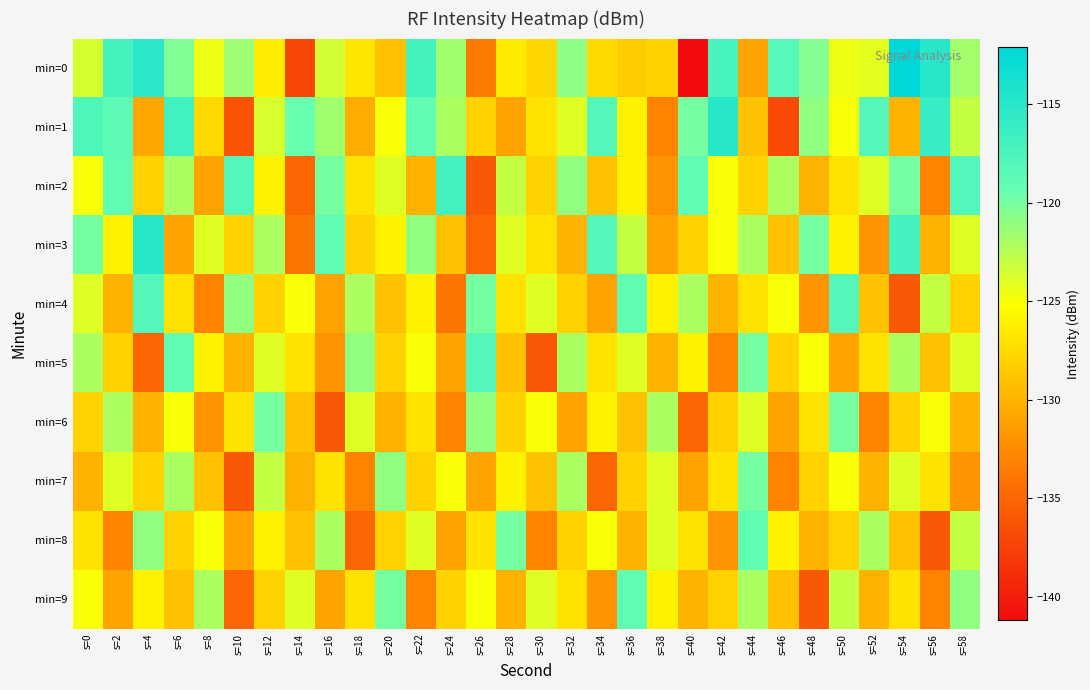

Reading left to right, transcribe all the data shown in this chart.

min=0: s=0=-123.6	s=2=-117.1	s=4=-115.2	s=6=-120.4	s=8=-124.6	s=10=-121.5	s=12=-126.4	s=14=-137.2	s=16=-123.5	s=18=-126.8	s=20=-129.0	s=22=-117.1	s=24=-121.6	s=26=-133.7	s=28=-126.4	s=30=-127.8	s=32=-120.9	s=34=-127.6	s=36=-128.4	s=38=-128.0	s=40=-141.2	s=42=-117.2	s=44=-131.0	s=46=-118.4	s=48=-120.6	s=50=-124.5	s=52=-124.2	s=54=-112.1	s=56=-114.9	s=58=-121.7
min=1: s=0=-117.8	s=2=-118.8	s=4=-130.7	s=6=-116.8	s=8=-127.6	s=10=-136.3	s=12=-123.7	s=14=-119.5	s=16=-121.6	s=18=-130.4	s=20=-125.0	s=22=-119.0	s=24=-122.0	s=26=-128.0	s=28=-131.0	s=30=-127.0	s=32=-124.0	s=34=-118.0	s=36=-126.0	s=38=-133.0	s=40=-120.0	s=42=-115.0	s=44=-129.0	s=46=-137.0	s=48=-121.0	s=50=-125.0	s=52=-118.0	s=54=-130.0	s=56=-116.0	s=58=-123.0
min=2: s=0=-125.0	s=2=-119.0	s=4=-128.0	s=6=-122.0	s=8=-131.0	s=10=-118.0	s=12=-126.0	s=14=-135.0	s=16=-120.0	s=18=-127.0	s=20=-124.0	s=22=-130.0	s=24=-117.0	s=26=-136.0	s=28=-123.0	s=30=-128.0	s=32=-121.0	s=34=-129.0	s=36=-126.0	s=38=-132.0	s=40=-119.0	s=42=-125.0	s=44=-128.0	s=46=-122.0	s=48=-130.0	s=50=-127.0	s=52=-124.0	s=54=-120.0	s=56=-133.0	s=58=-118.0
min=3: s=0=-120.0	s=2=-126.0	s=4=-115.0	s=6=-131.0	s=8=-124.0	s=10=-128.0	s=12=-122.0	s=14=-134.0	s=16=-119.0	s=18=-128.0	s=20=-126.0	s=22=-121.0	s=24=-129.0	s=26=-135.0	s=28=-124.0	s=30=-127.0	s=32=-130.0	s=34=-118.0	s=36=-123.0	s=38=-131.0	s=40=-128.0	s=42=-125.0	s=44=-122.0	s=46=-129.0	s=48=-120.0	s=50=-126.0	s=52=-132.0	s=54=-117.0	s=56=-130.0	s=58=-124.0
min=4: s=0=-124.0	s=2=-130.0	s=4=-118.0	s=6=-127.0	s=8=-133.0	s=10=-121.0	s=12=-128.0	s=14=-125.0	s=16=-131.0	s=18=-122.0	s=20=-129.0	s=22=-126.0	s=24=-134.0	s=26=-120.0	s=28=-127.0	s=30=-124.0	s=32=-128.0	s=34=-131.0	s=36=-119.0	s=38=-126.0	s=40=-122.0	s=42=-130.0	s=44=-127.0	s=46=-125.0	s=48=-132.0	s=50=-118.0	s=52=-129.0	s=54=-136.0	s=56=-123.0	s=58=-128.0
min=5: s=0=-122.0	s=2=-128.0	s=4=-135.0	s=6=-119.0	s=8=-126.0	s=10=-130.0	s=12=-124.0	s=14=-127.0	s=16=-132.0	s=18=-121.0	s=20=-128.0	s=22=-125.0	s=24=-131.0	s=26=-118.0	s=28=-129.0	s=30=-136.0	s=32=-122.0	s=34=-127.0	s=36=-124.0	s=38=-130.0	s=40=-126.0	s=42=-133.0	s=44=-120.0	s=46=-128.0	s=48=-125.0	s=50=-131.0	s=52=-127.0	s=54=-122.0	s=56=-129.0	s=58=-124.0
min=6: s=0=-128.0	s=2=-122.0	s=4=-130.0	s=6=-125.0	s=8=-132.0	s=10=-127.0	s=12=-120.0	s=14=-129.0	s=16=-136.0	s=18=-124.0	s=20=-130.0	s=22=-127.0	s=24=-133.0	s=26=-121.0	s=28=-128.0	s=30=-125.0	s=32=-131.0	s=34=-126.0	s=36=-129.0	s=38=-122.0	s=40=-135.0	s=42=-128.0	s=44=-124.0	s=46=-131.0	s=48=-127.0	s=50=-120.0	s=52=-133.0	s=54=-128.0	s=56=-125.0	s=58=-130.0
min=7: s=0=-130.0	s=2=-124.0	s=4=-128.0	s=6=-122.0	s=8=-129.0	s=10=-136.0	s=12=-123.0	s=14=-130.0	s=16=-127.0	s=18=-133.0	s=20=-121.0	s=22=-128.0	s=24=-125.0	s=26=-131.0	s=28=-126.0	s=30=-129.0	s=32=-122.0	s=34=-135.0	s=36=-128.0	s=38=-124.0	s=40=-131.0	s=42=-127.0	s=44=-120.0	s=46=-133.0	s=48=-128.0	s=50=-125.0	s=52=-130.0	s=54=-124.0	s=56=-127.0	s=58=-132.0
min=8: s=0=-127.0	s=2=-133.0	s=4=-121.0	s=6=-128.0	s=8=-125.0	s=10=-131.0	s=12=-126.0	s=14=-129.0	s=16=-122.0	s=18=-135.0	s=20=-128.0	s=22=-124.0	s=24=-131.0	s=26=-127.0	s=28=-120.0	s=30=-133.0	s=32=-128.0	s=34=-125.0	s=36=-130.0	s=38=-124.0	s=40=-127.0	s=42=-132.0	s=44=-119.0	s=46=-126.0	s=48=-130.0	s=50=-128.0	s=52=-122.0	s=54=-129.0	s=56=-136.0	s=58=-123.0
min=9: s=0=-125.0	s=2=-131.0	s=4=-126.0	s=6=-129.0	s=8=-122.0	s=10=-135.0	s=12=-128.0	s=14=-124.0	s=16=-131.0	s=18=-127.0	s=20=-120.0	s=22=-133.0	s=24=-128.0	s=26=-125.0	s=28=-130.0	s=30=-124.0	s=32=-127.0	s=34=-132.0	s=36=-119.0	s=38=-126.0	s=40=-130.0	s=42=-128.0	s=44=-122.0	s=46=-129.0	s=48=-136.0	s=50=-123.0	s=52=-130.0	s=54=-127.0	s=56=-133.0	s=58=-121.0